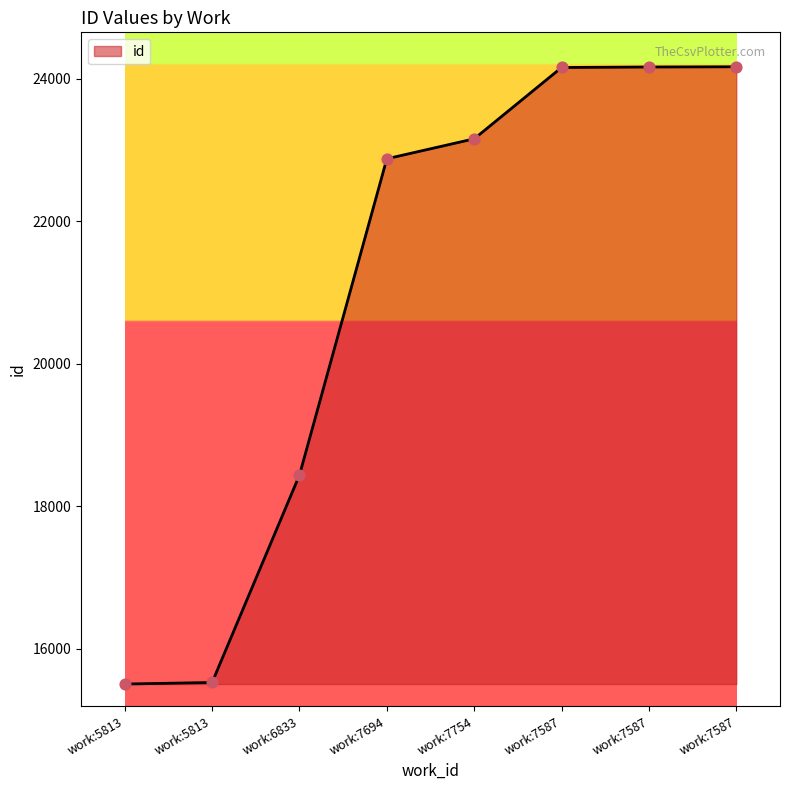

Count the number of categories in the chart.

8